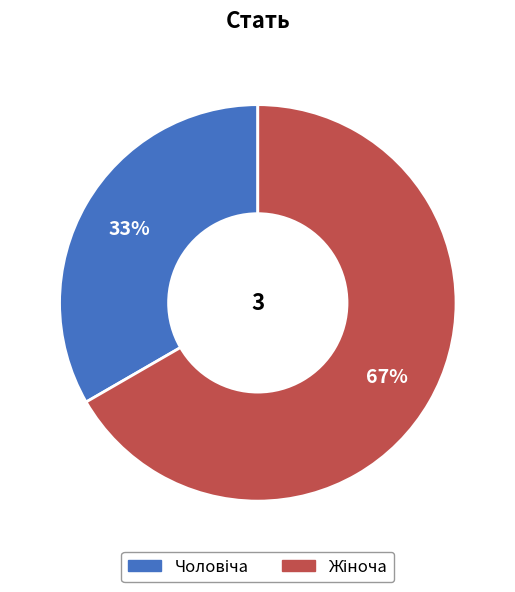

To the nearest percent, what is the average slice percentage?

50%